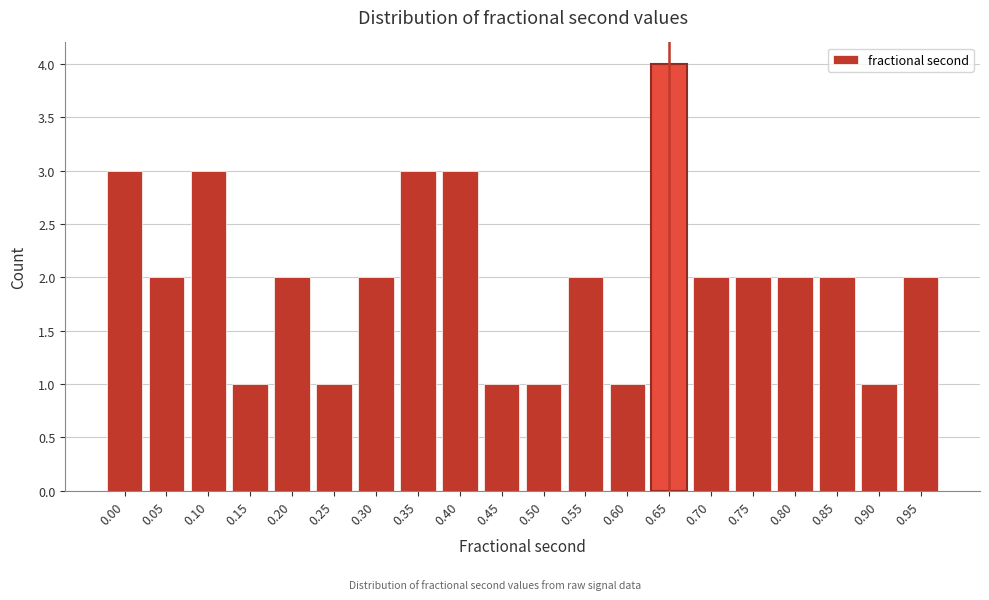

Reading left to right, extract all data points from this chart.

3	2	3	1	2	1	2	3	3	1	1	2	1	4	2	2	2	2	1	2